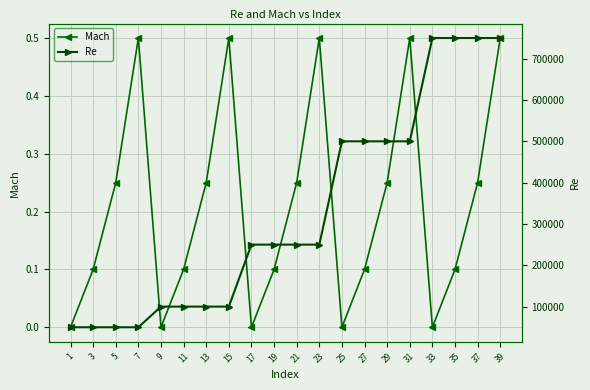

How many series are shown in this chart?

2